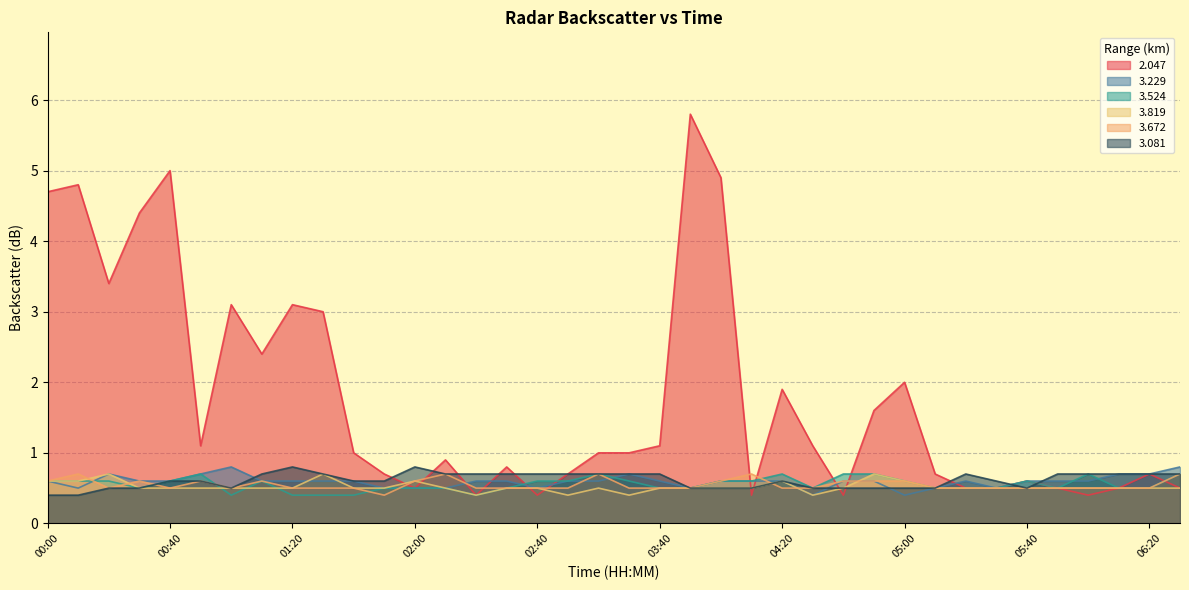

Is the value of 3.524 at 03:50 greater than the value of 2.047 at 05:40?

No